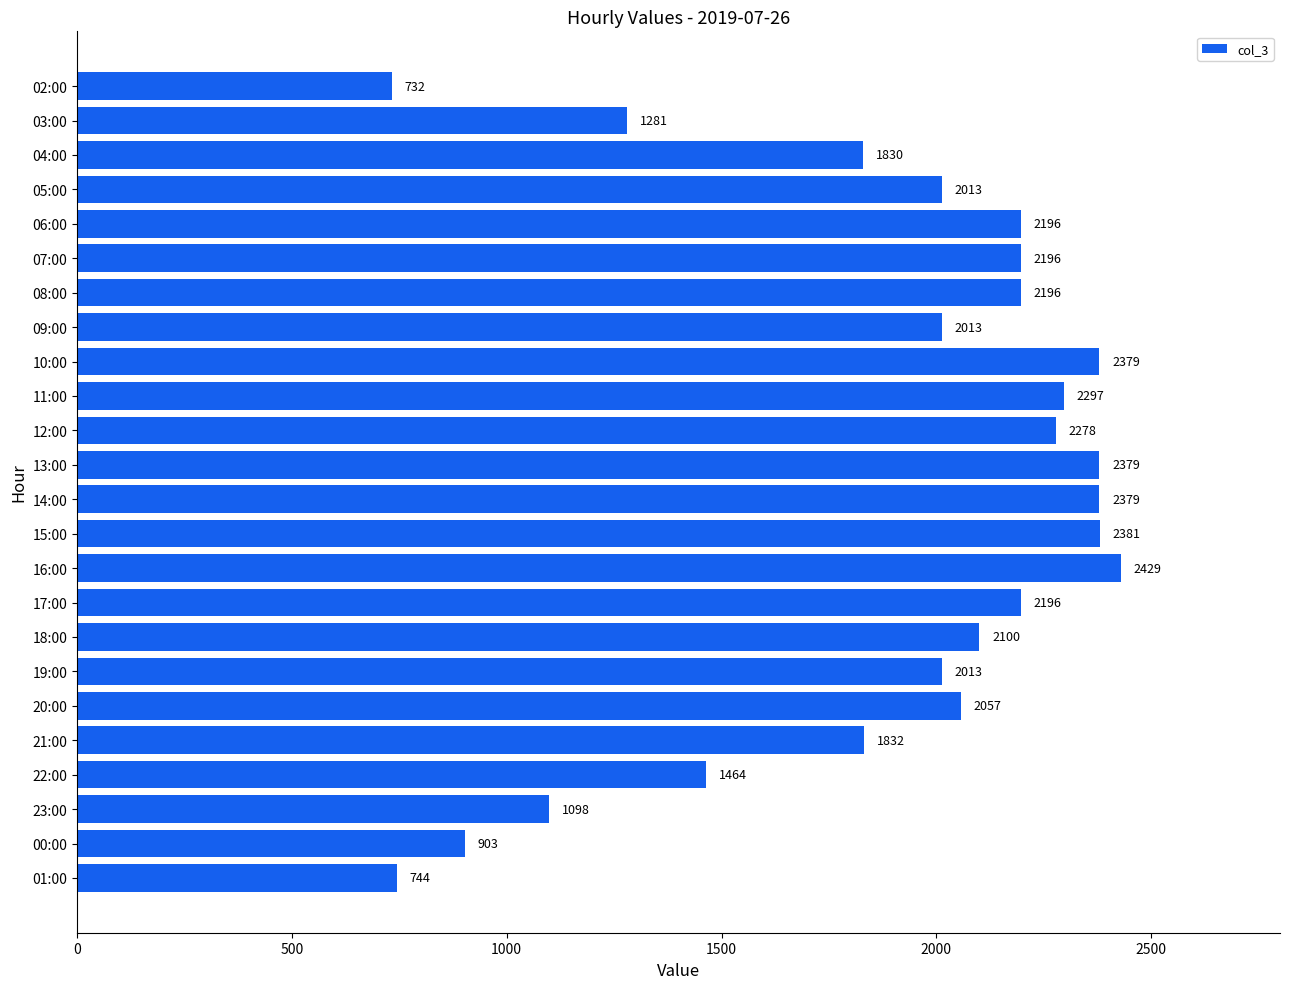

Reading top to bottom, what are all the values shown in this chart?

02:00=732	03:00=1281	04:00=1830	05:00=2013	06:00=2196	07:00=2196	08:00=2196	09:00=2013	10:00=2379	11:00=2297	12:00=2278	13:00=2379	14:00=2379	15:00=2381	16:00=2429	17:00=2196	18:00=2100	19:00=2013	20:00=2057	21:00=1832	22:00=1464	23:00=1098	00:00=903	01:00=744